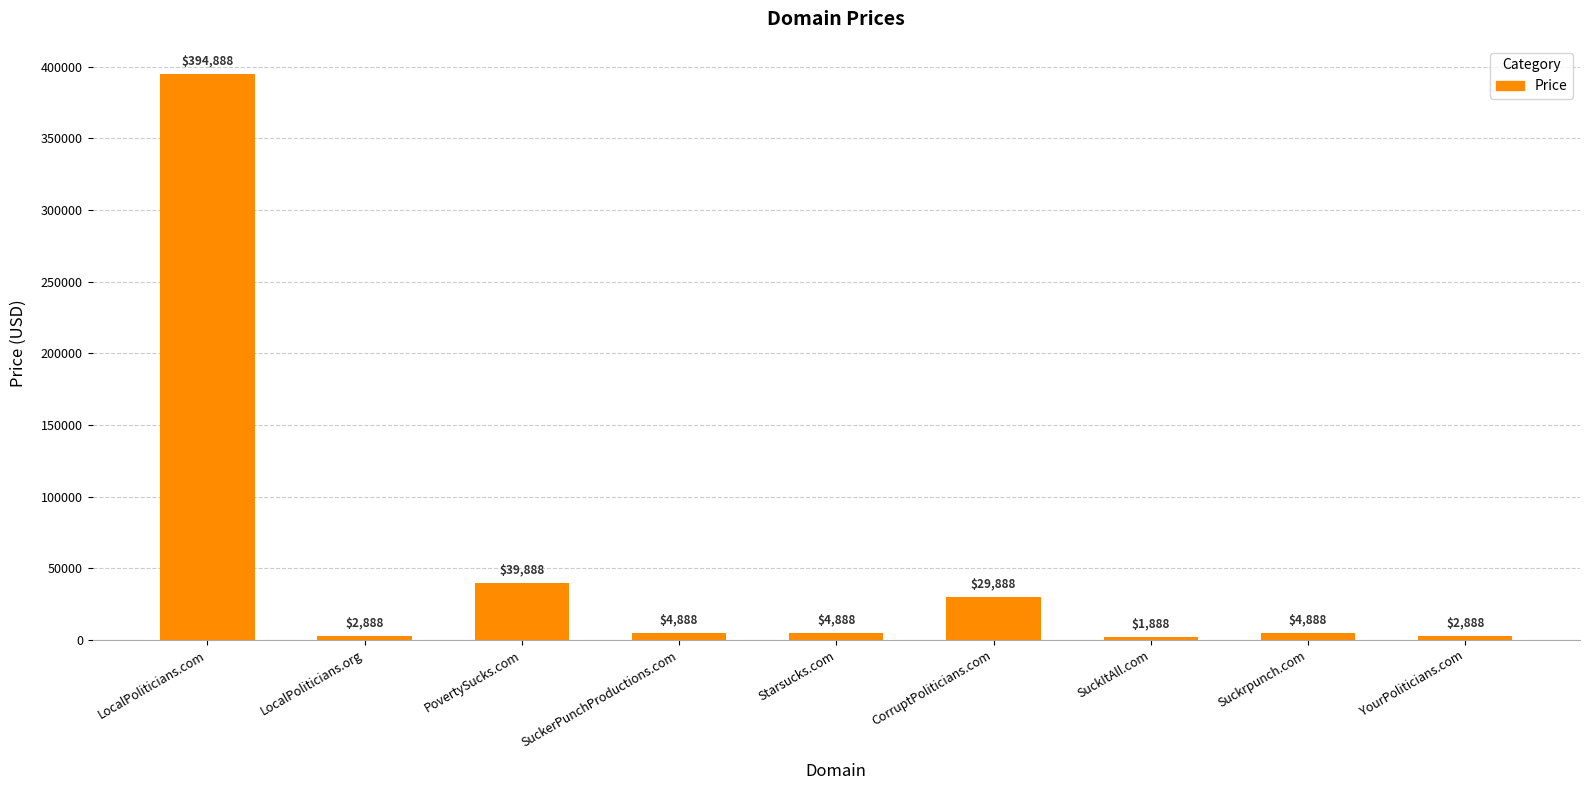

What is the maximum value shown in the chart?

394888